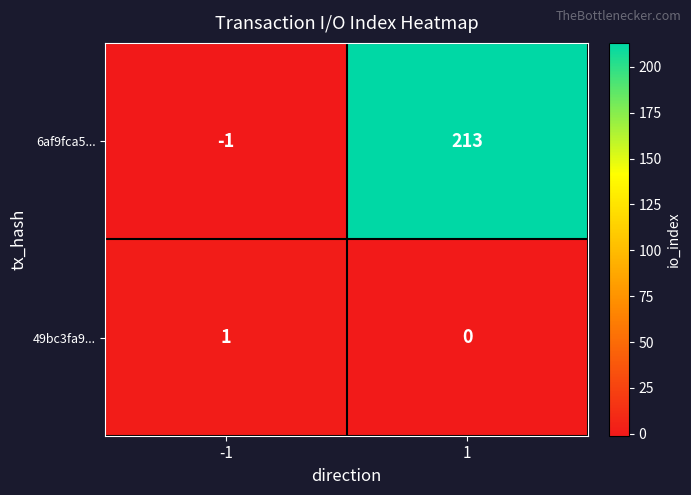

Which series has the largest total across all categories?

6af9fca5...